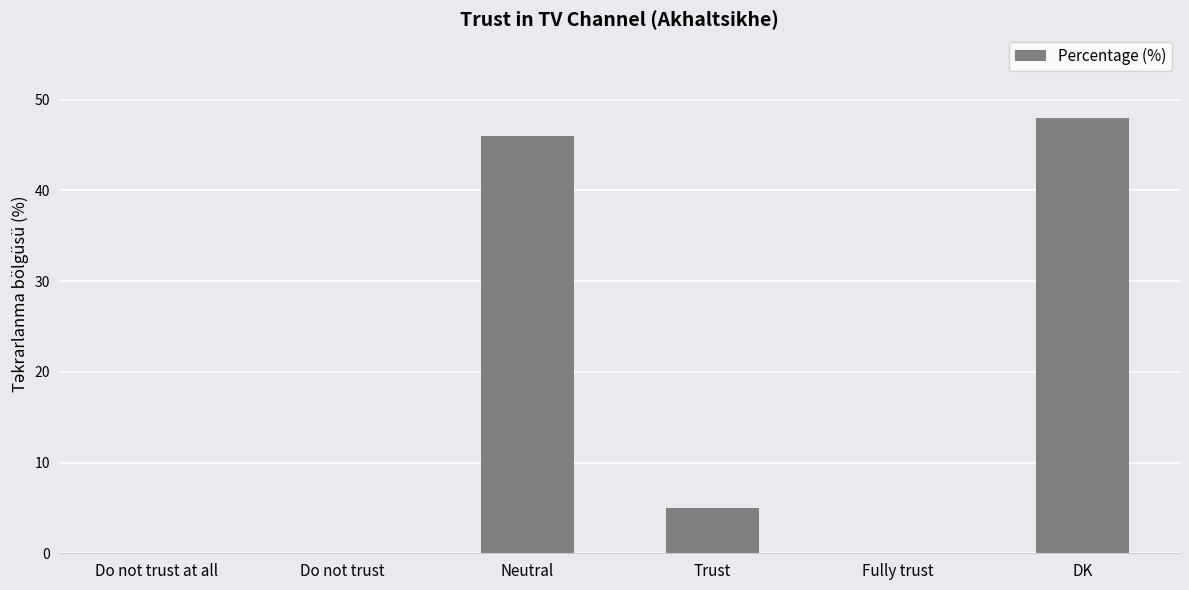

Which category has the highest value across all series?

DK